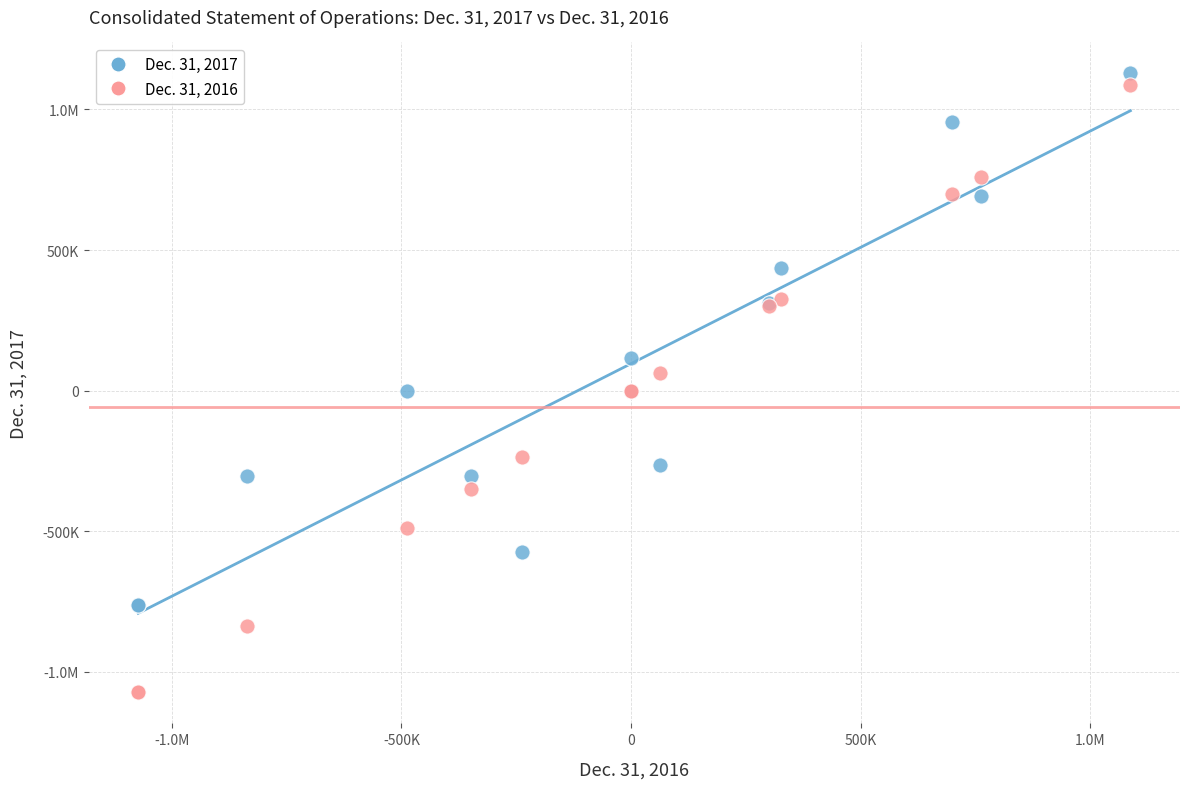

What are all the series names shown in the legend?

Dec. 31, 2017, Dec. 31, 2016